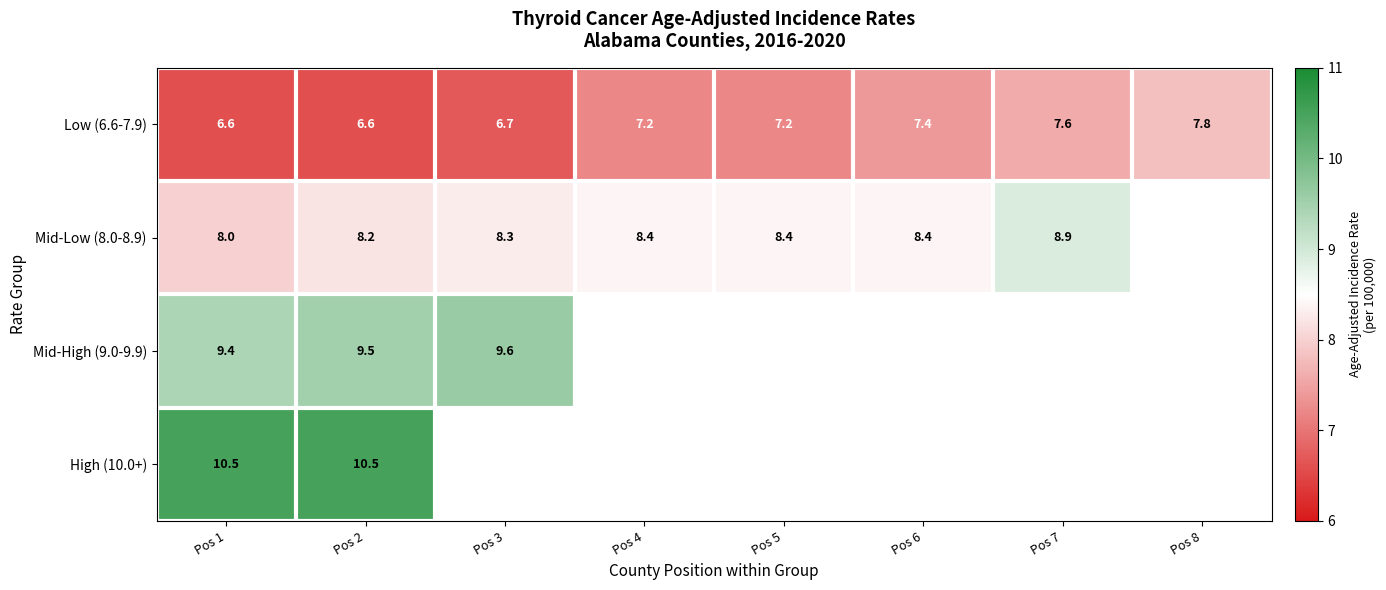

Which label corresponds to the smallest value in the chart?

Pos 1